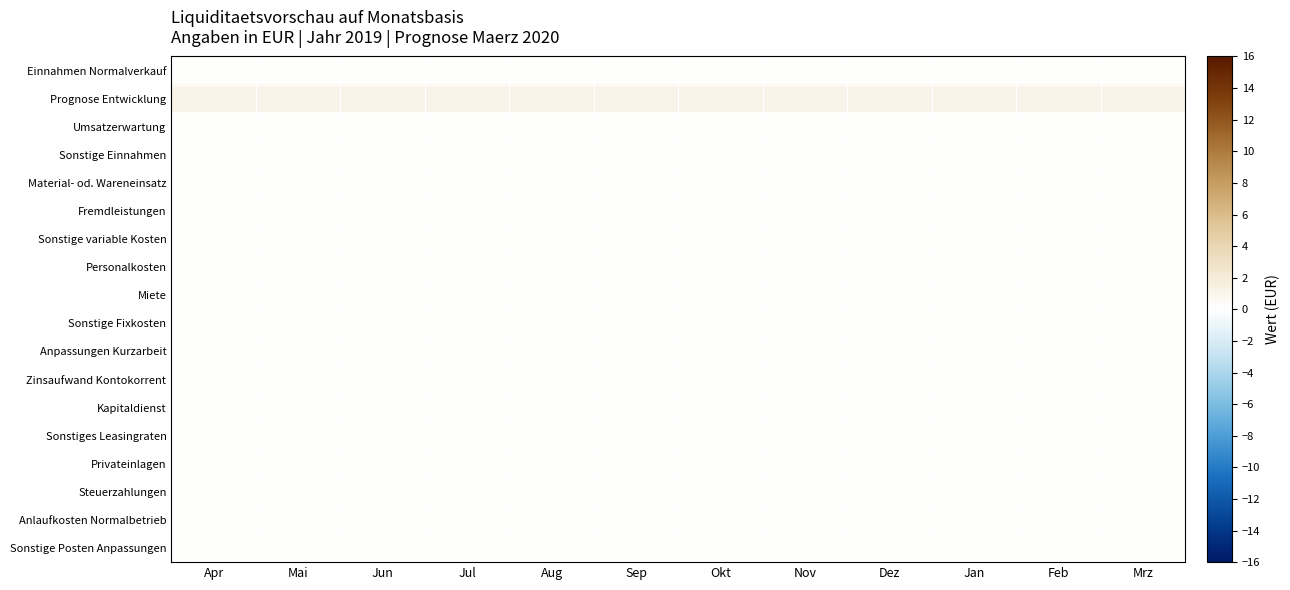

Reading left to right, what are all the values shown in this chart?

Einnahmen Normalverkauf: Apr=0	Mai=0	Jun=0	Jul=0	Aug=0	Sep=0	Okt=0	Nov=0	Dez=0	Jan=0	Feb=0	Mrz=0
Prognose Entwicklung: Apr=1	Mai=1	Jun=1	Jul=1	Aug=1	Sep=1	Okt=1	Nov=1	Dez=1	Jan=1	Feb=1	Mrz=1
Umsatzerwartung: Apr=0	Mai=0	Jun=0	Jul=0	Aug=0	Sep=0	Okt=0	Nov=0	Dez=0	Jan=0	Feb=0	Mrz=0
Sonstige Einnahmen: Apr=0	Mai=0	Jun=0	Jul=0	Aug=0	Sep=0	Okt=0	Nov=0	Dez=0	Jan=0	Feb=0	Mrz=0
Material- od. Wareneinsatz: Apr=0	Mai=0	Jun=0	Jul=0	Aug=0	Sep=0	Okt=0	Nov=0	Dez=0	Jan=0	Feb=0	Mrz=0
Fremdleistungen: Apr=0	Mai=0	Jun=0	Jul=0	Aug=0	Sep=0	Okt=0	Nov=0	Dez=0	Jan=0	Feb=0	Mrz=0
Sonstige variable Kosten: Apr=0	Mai=0	Jun=0	Jul=0	Aug=0	Sep=0	Okt=0	Nov=0	Dez=0	Jan=0	Feb=0	Mrz=0
Personalkosten: Apr=0	Mai=0	Jun=0	Jul=0	Aug=0	Sep=0	Okt=0	Nov=0	Dez=0	Jan=0	Feb=0	Mrz=0
Miete: Apr=0	Mai=0	Jun=0	Jul=0	Aug=0	Sep=0	Okt=0	Nov=0	Dez=0	Jan=0	Feb=0	Mrz=0
Sonstige Fixkosten: Apr=0	Mai=0	Jun=0	Jul=0	Aug=0	Sep=0	Okt=0	Nov=0	Dez=0	Jan=0	Feb=0	Mrz=0
Anpassungen Kurzarbeit: Apr=0	Mai=0	Jun=0	Jul=0	Aug=0	Sep=0	Okt=0	Nov=0	Dez=0	Jan=0	Feb=0	Mrz=0
Zinsaufwand Kontokorrent: Apr=0	Mai=0	Jun=0	Jul=0	Aug=0	Sep=0	Okt=0	Nov=0	Dez=0	Jan=0	Feb=0	Mrz=0
Kapitaldienst: Apr=0	Mai=0	Jun=0	Jul=0	Aug=0	Sep=0	Okt=0	Nov=0	Dez=0	Jan=0	Feb=0	Mrz=0
Sonstiges Leasingraten: Apr=0	Mai=0	Jun=0	Jul=0	Aug=0	Sep=0	Okt=0	Nov=0	Dez=0	Jan=0	Feb=0	Mrz=0
Privateinlagen: Apr=0	Mai=0	Jun=0	Jul=0	Aug=0	Sep=0	Okt=0	Nov=0	Dez=0	Jan=0	Feb=0	Mrz=0
Steuerzahlungen: Apr=0	Mai=0	Jun=0	Jul=0	Aug=0	Sep=0	Okt=0	Nov=0	Dez=0	Jan=0	Feb=0	Mrz=0
Anlaufkosten Normalbetrieb: Apr=0	Mai=0	Jun=0	Jul=0	Aug=0	Sep=0	Okt=0	Nov=0	Dez=0	Jan=0	Feb=0	Mrz=0
Sonstige Posten Anpassungen: Apr=0	Mai=0	Jun=0	Jul=0	Aug=0	Sep=0	Okt=0	Nov=0	Dez=0	Jan=0	Feb=0	Mrz=0